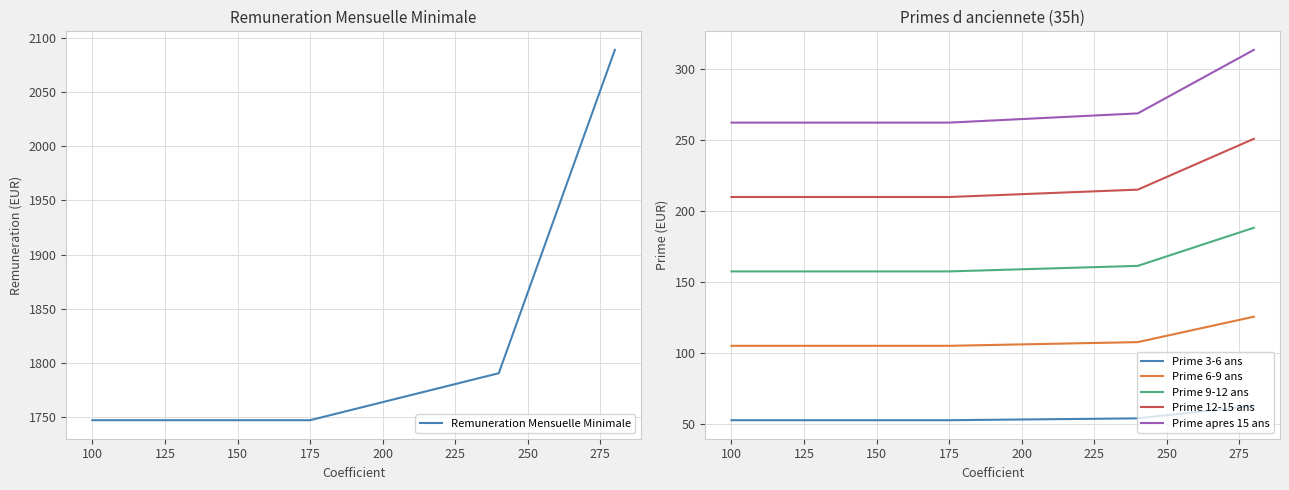

How many lines are shown in the chart?

6